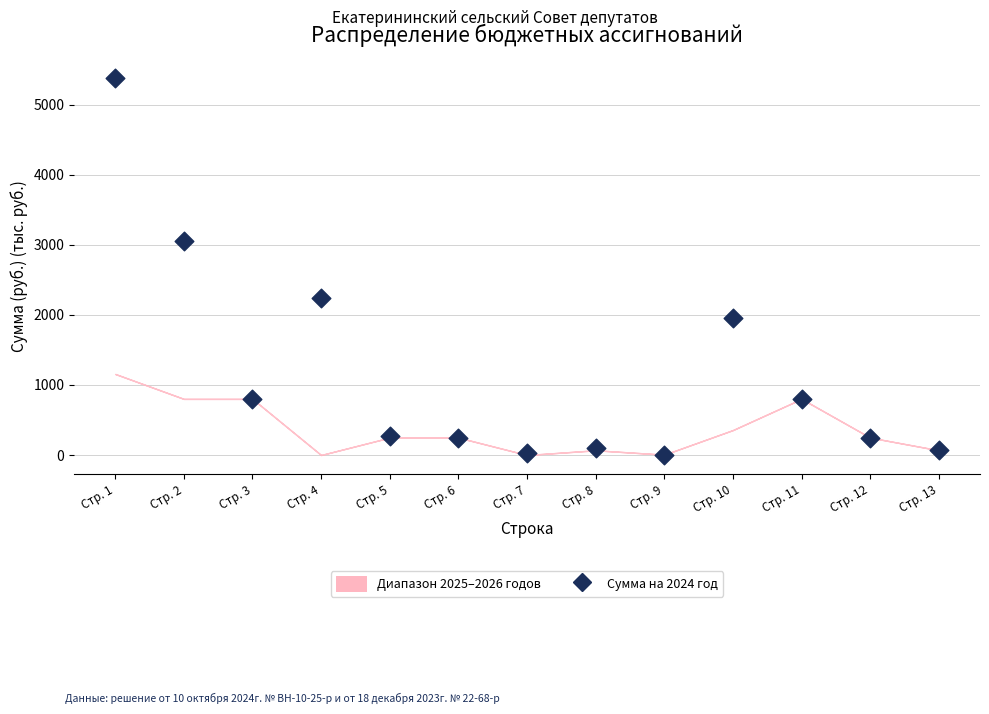

What Y value in the scatter plot is closest to 2694?

3047.4